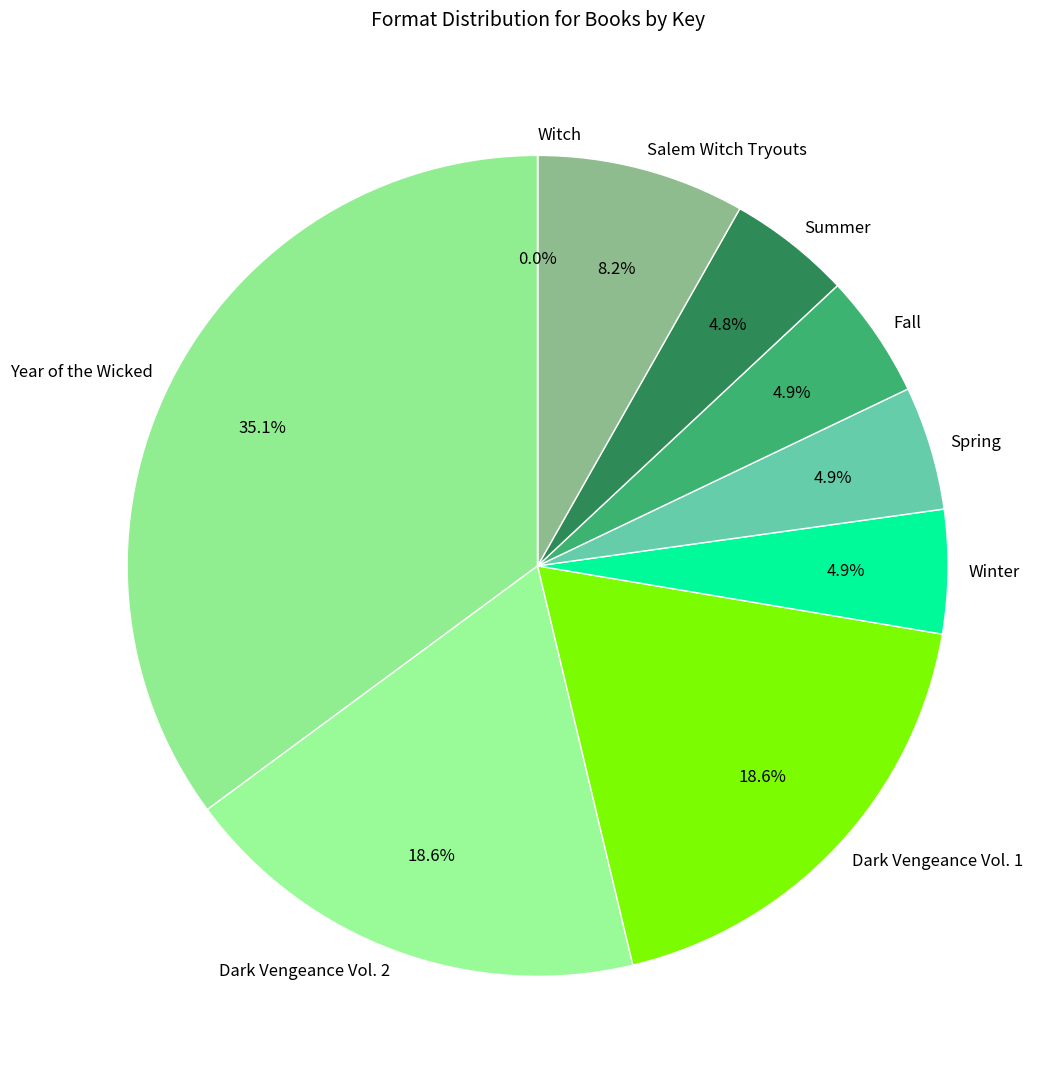

What portion of the pie excludes Fall?

95.1%